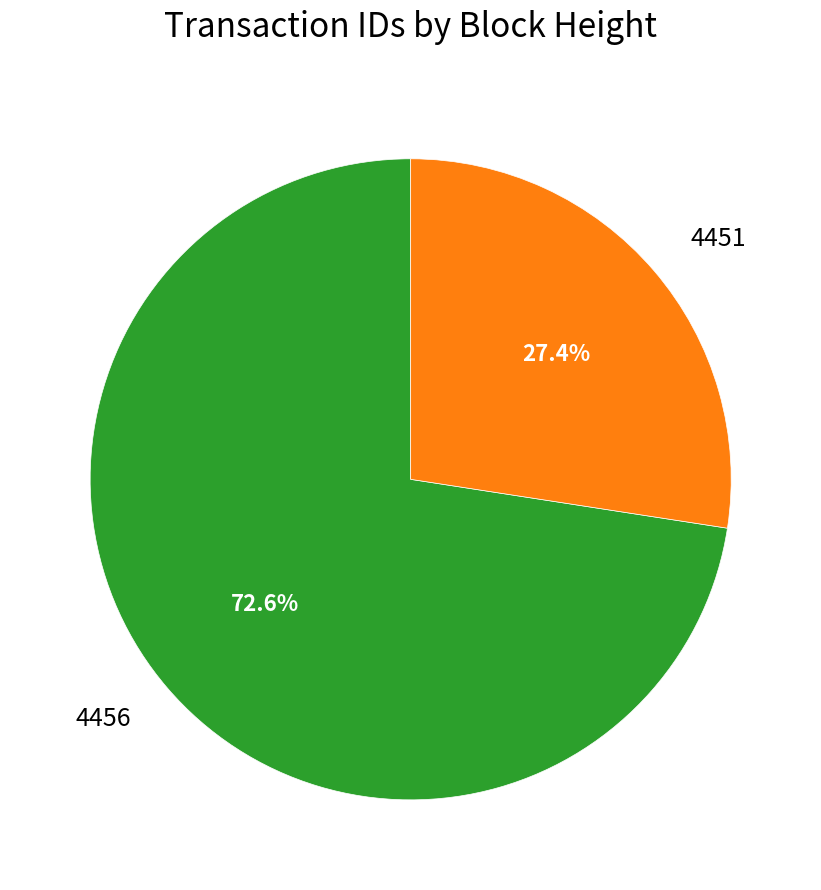

Which slice represents more than half of the pie?

4456